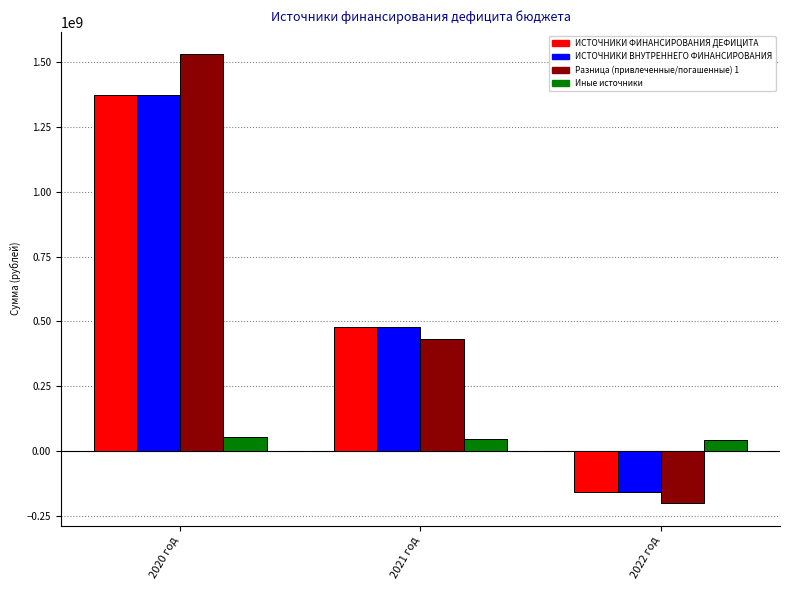

List the labels in order of Разница (привлеченные/погашенные) 1 value, smallest first.

2022 год, 2021 год, 2020 год